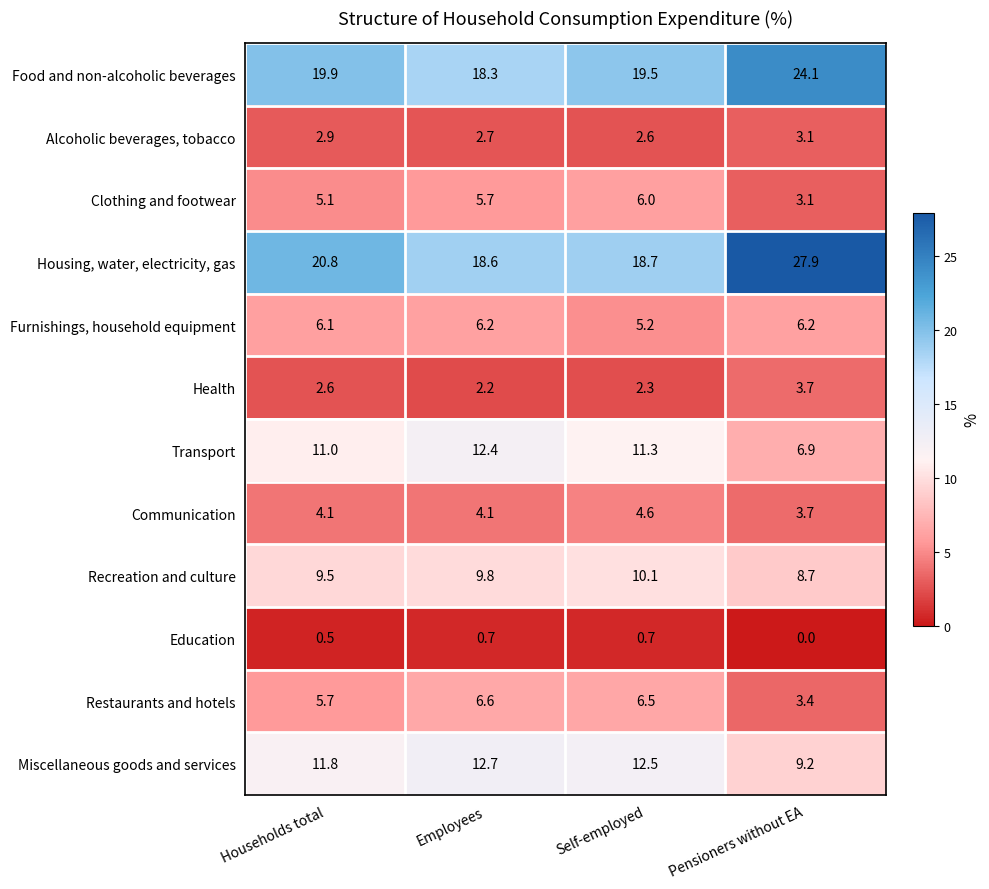

At how many categories does at least one series exceed 4?

4